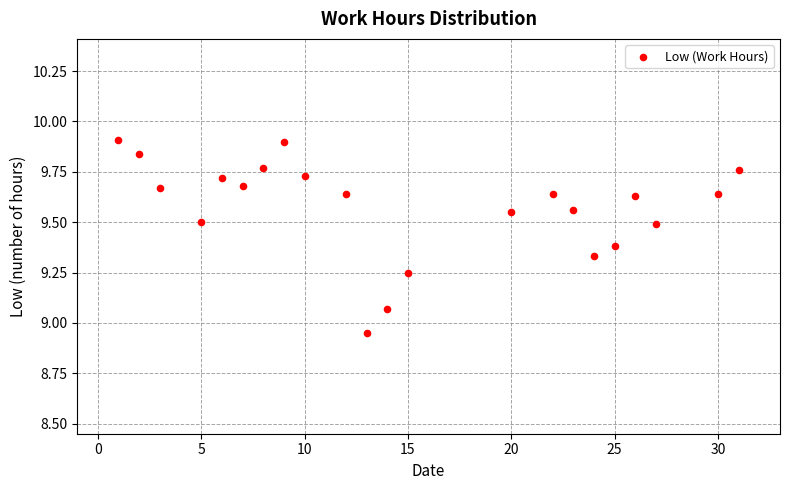

What is the range of X values (max minus min)?

30.0